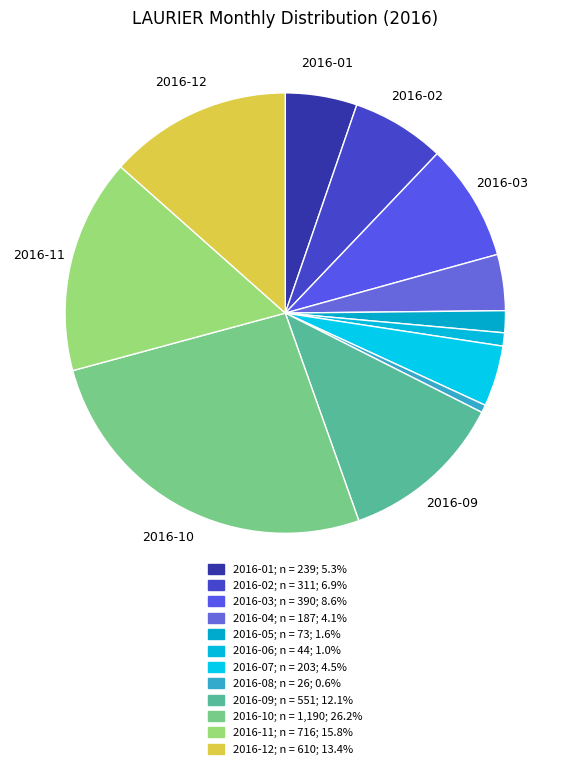

Does any single category account for the majority?

No